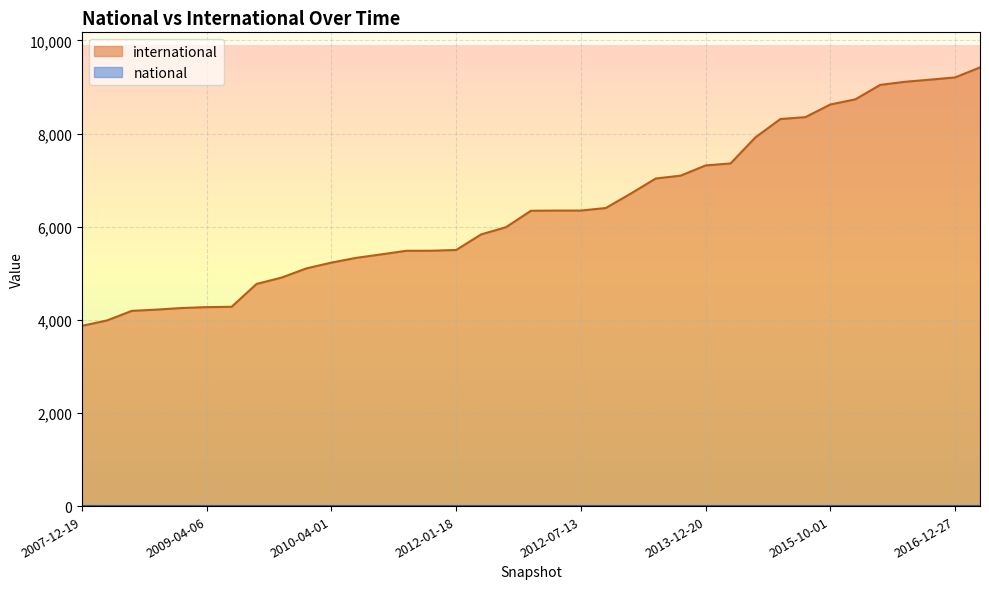

True or false: there are more than 1 points higher than both neighbors.

False